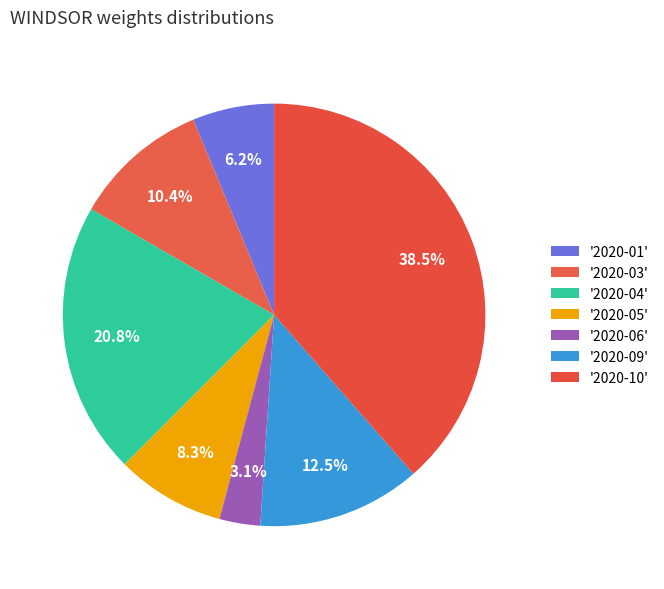

Count the number of slices in the pie.

7